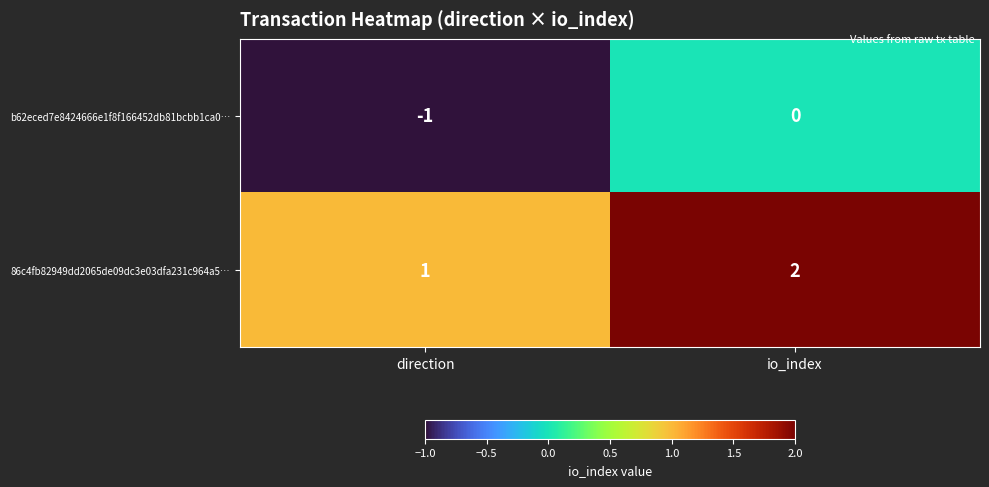

Where is b62eced7e8424666e1f8f166452db81bcbb1ca0… nearest to the value 0?

io_index